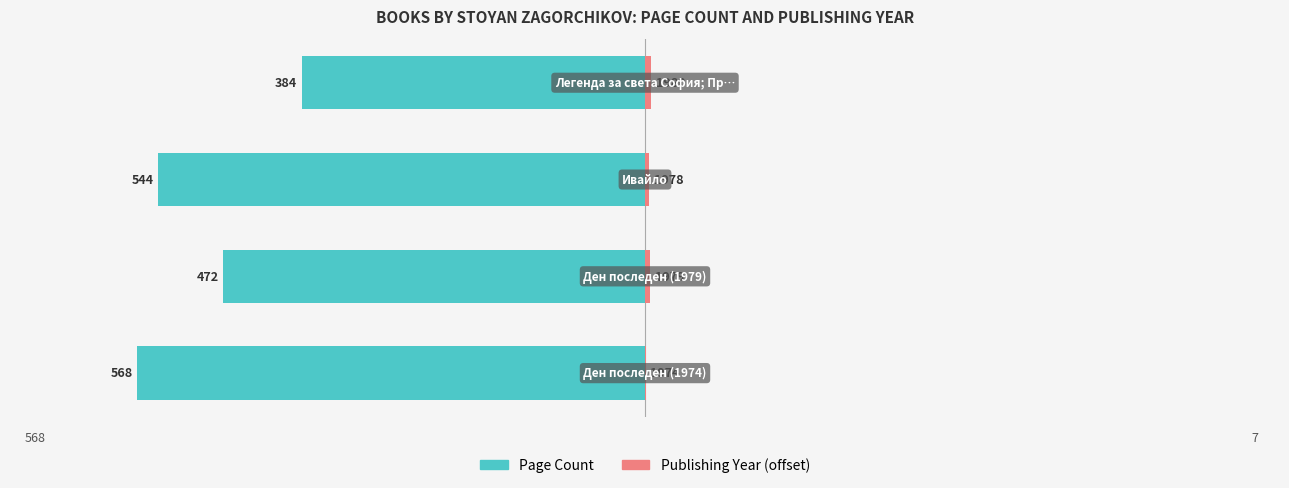

How many bars are there in total?

8